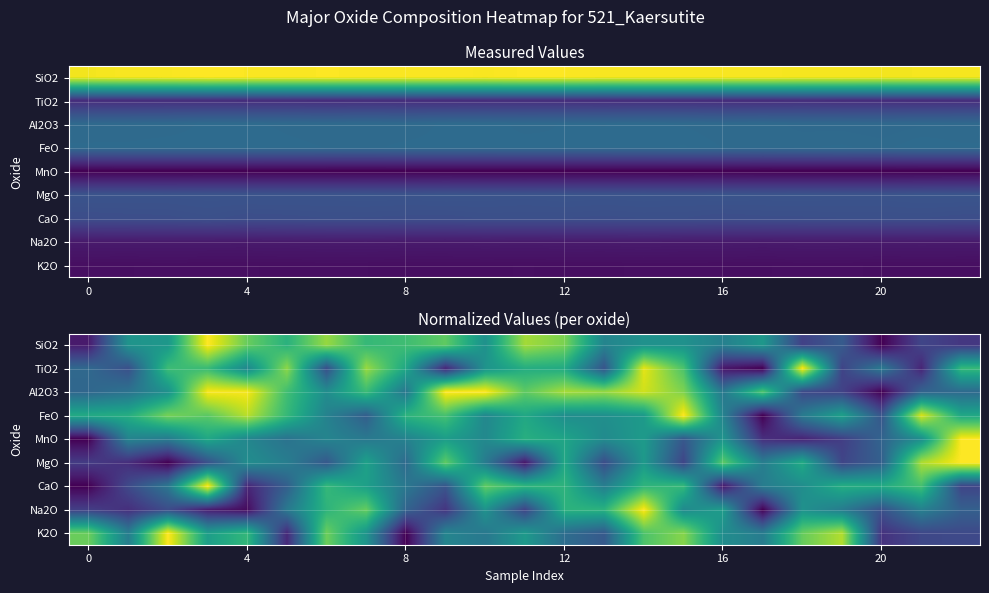

List the series in order of their peak value, highest first.

SiO2, Al2O3, FeO, CaO, MgO, Na2O, TiO2, MnO, K2O